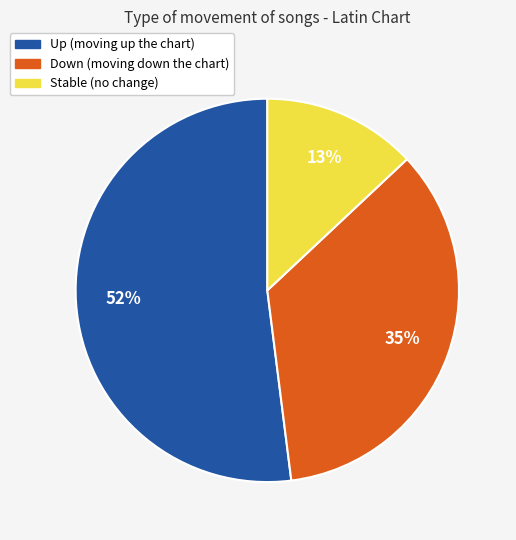

Does any single category account for the majority?

Yes